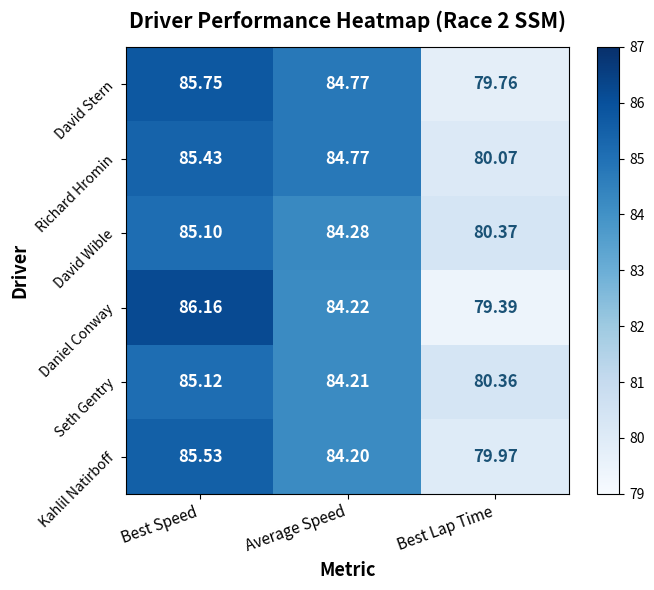

How many data points does each series have?

3